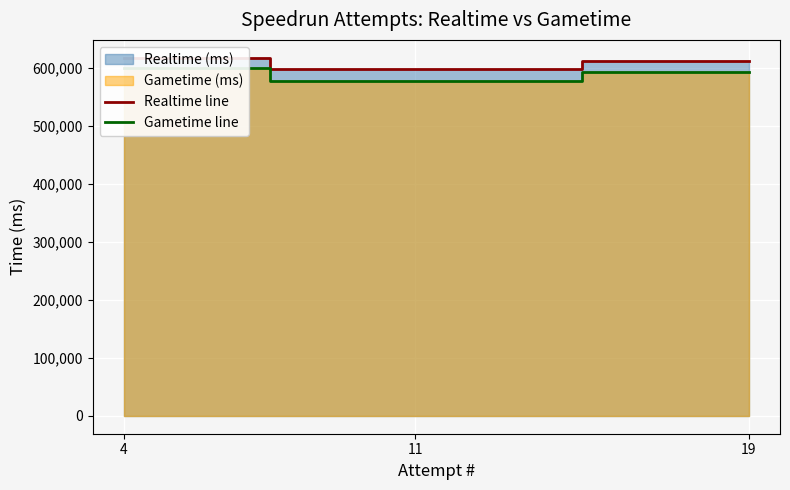

What is the minimum value for Gametime (ms) line?

577749